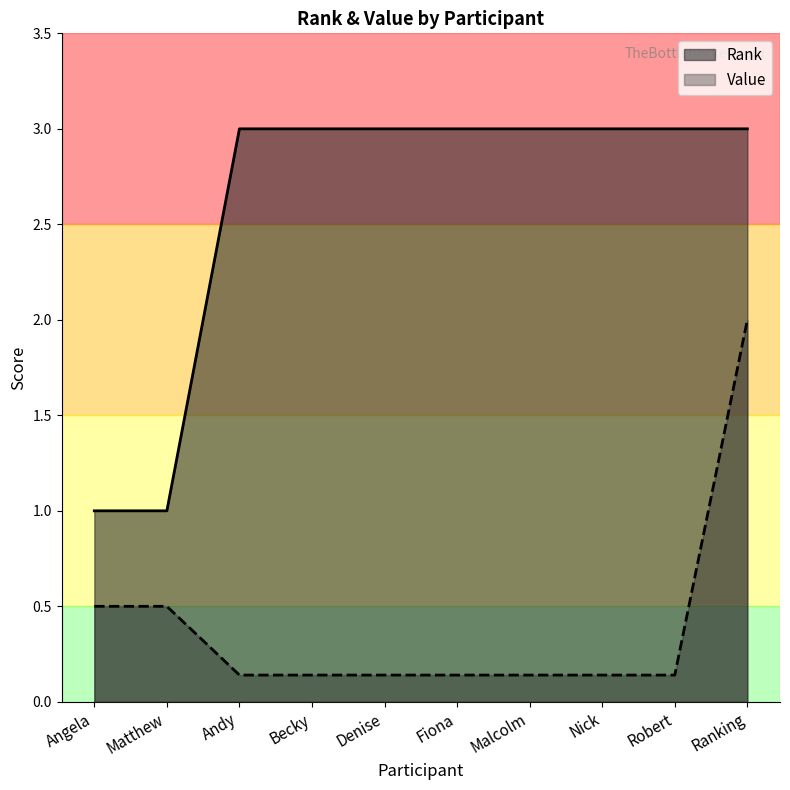

At how many categories does at least one series exceed 2?

8